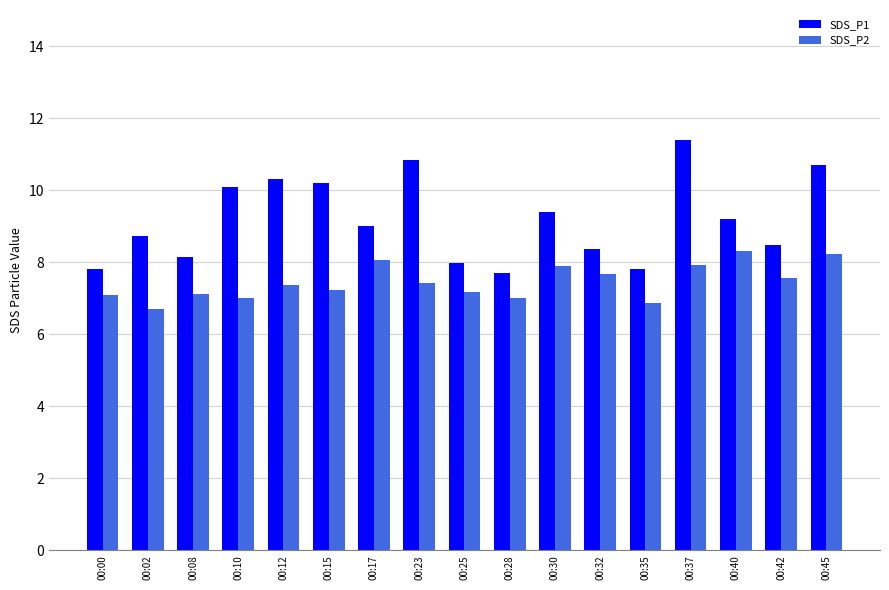

At 00:02, list the series in order from smallest to largest.

SDS_P2, SDS_P1